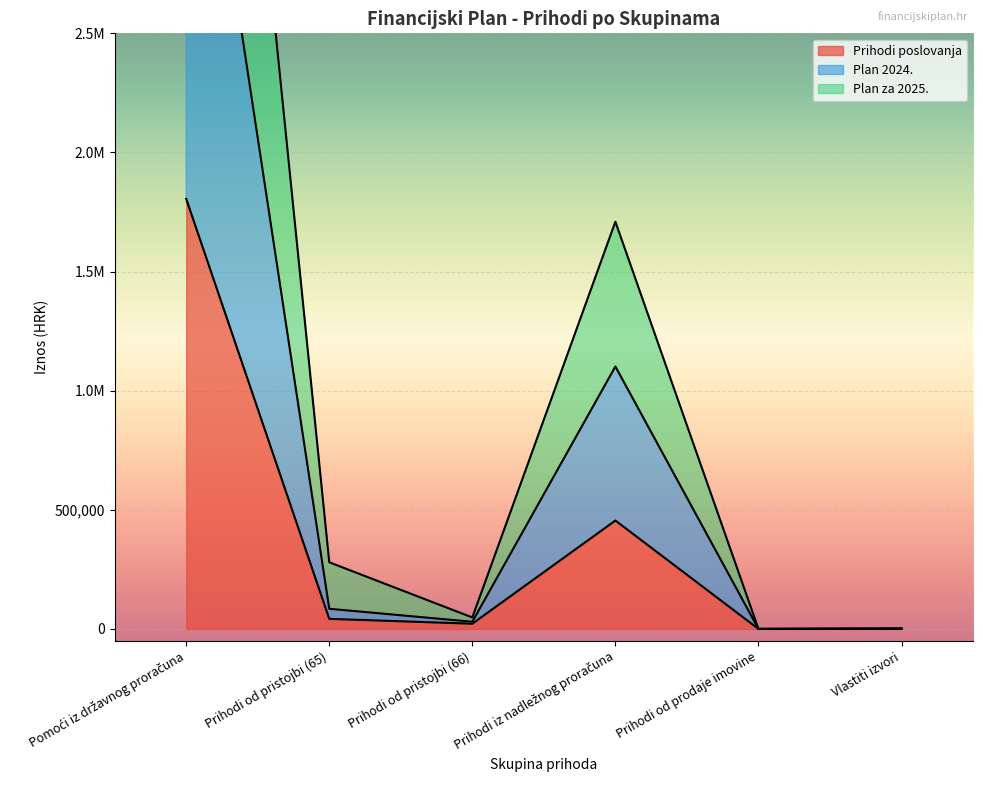

True or false: Plan 2024. and Plan za 2025. intersect in this chart.

False